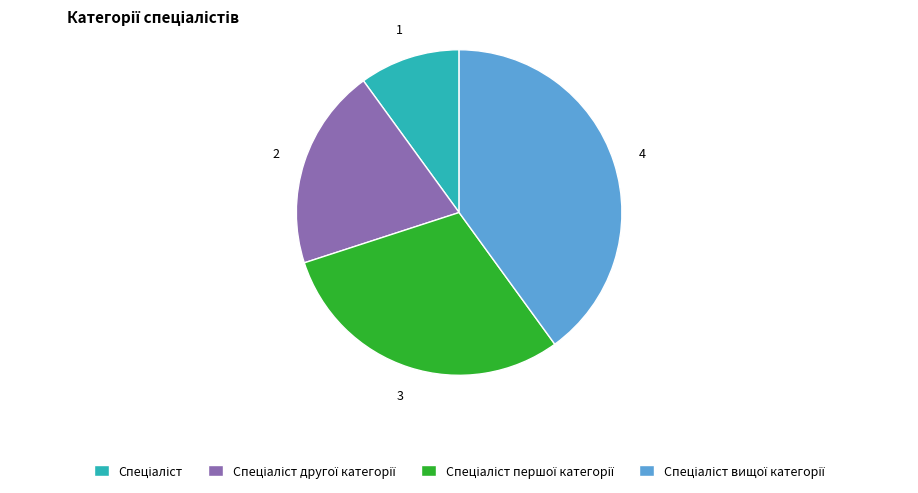

Is there a majority slice in this chart?

No